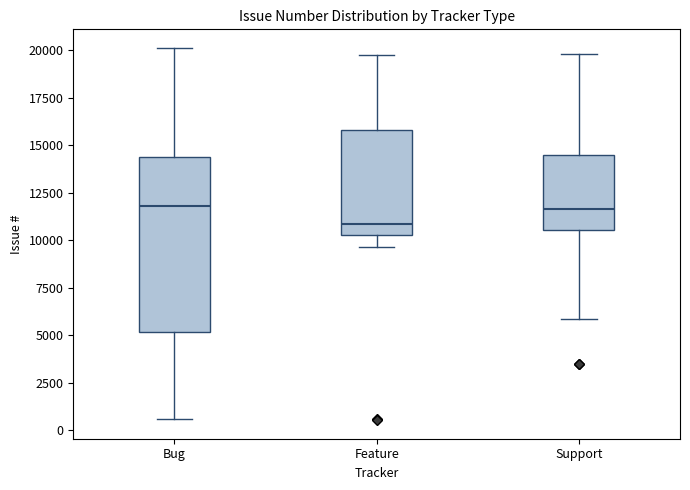

Reading left to right, transcribe this box plot: for each box, give where its median line is, the range the box spans, and where its two whiskers end, as read against the y-axis. The values are not printed on the chart, so give them approximately, as read against the axis.

Bug: median 12000, box 5000 to 14500, whiskers 500 to 20000
Feature: median 11000, box 10500 to 16000, whiskers 9500 to 19500
Support: median 11500, box 10500 to 14500, whiskers 6000 to 20000